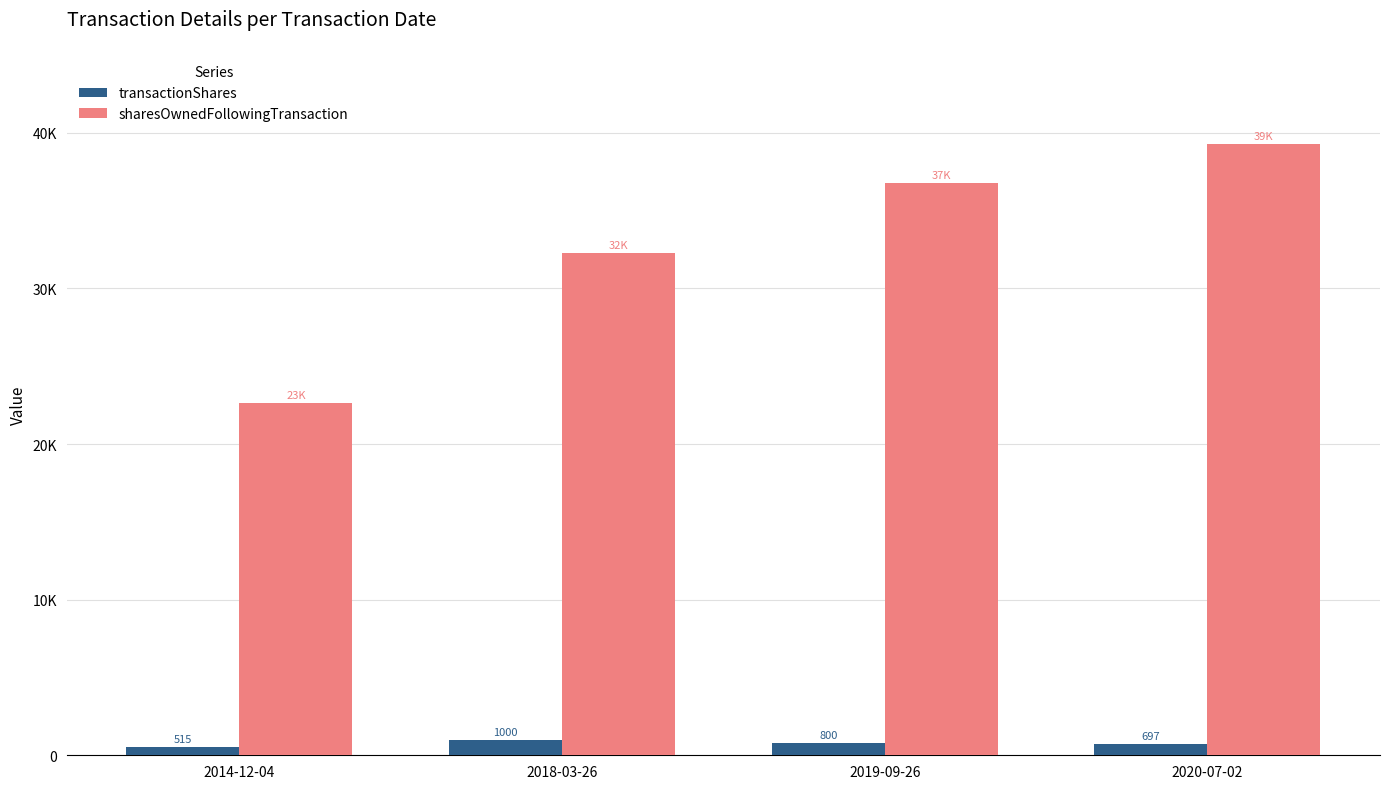

Which series has the largest total across all categories?

sharesOwnedFollowingTransaction